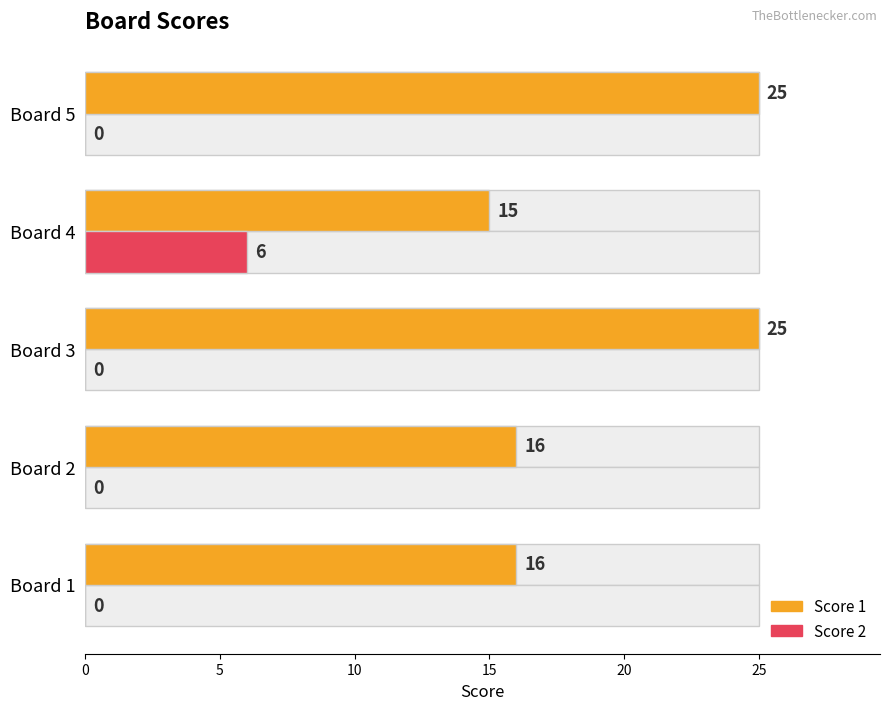

Count the Score 1 values in the range 16 to 25.

4